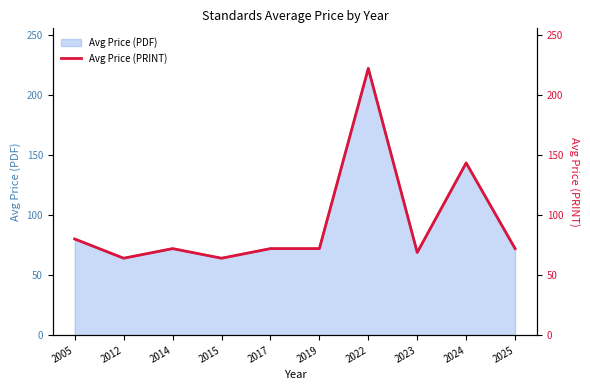

At which category does the chart reach its peak across all series?

2022